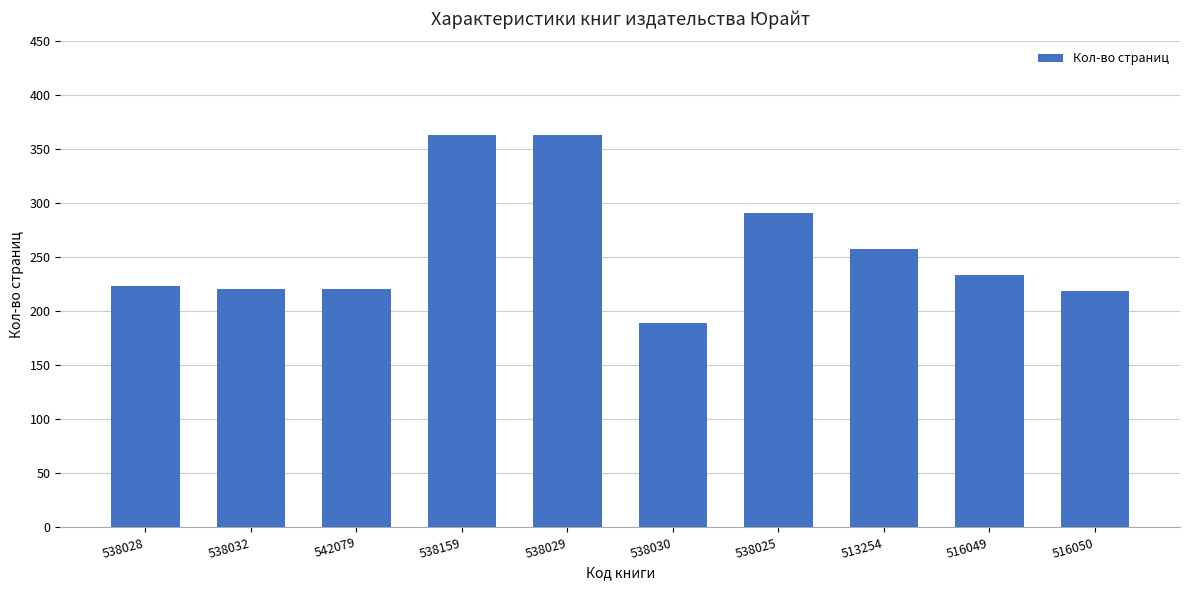

Count the number of data series in this chart.

1